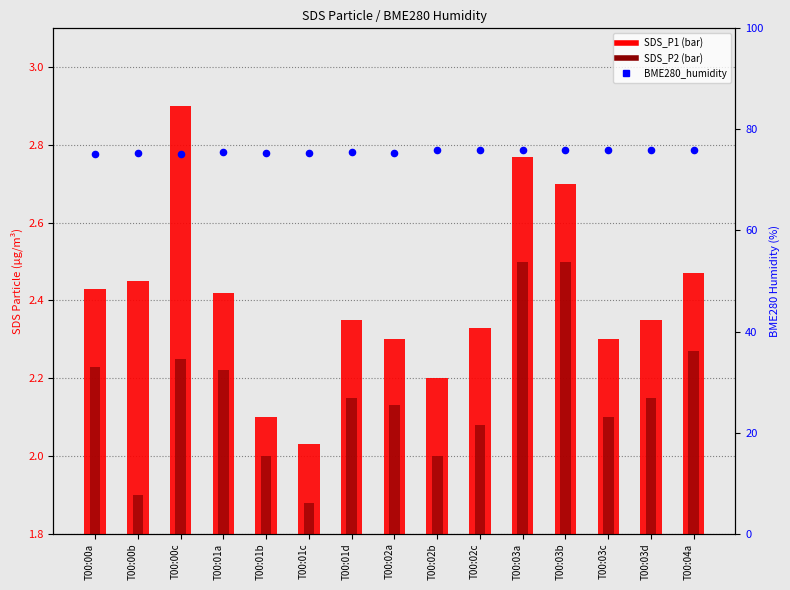

At which category is the sum across all series the highest?

T00:03a